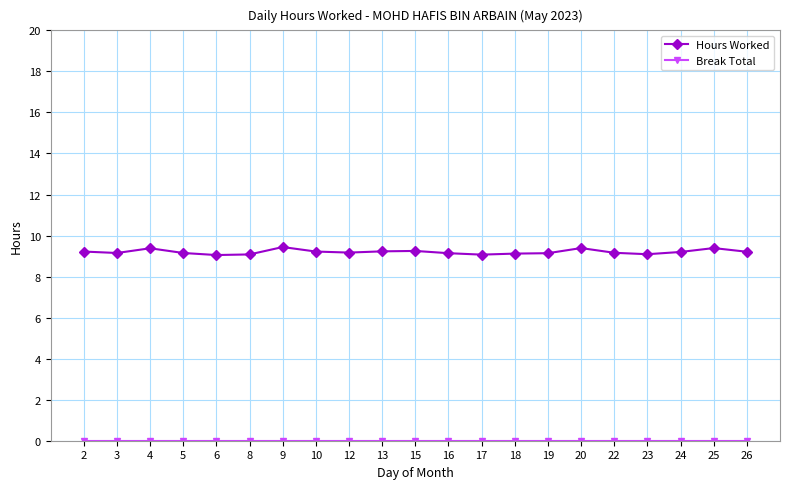

Is it true that Hours Worked equals 9.1 at 6?

True